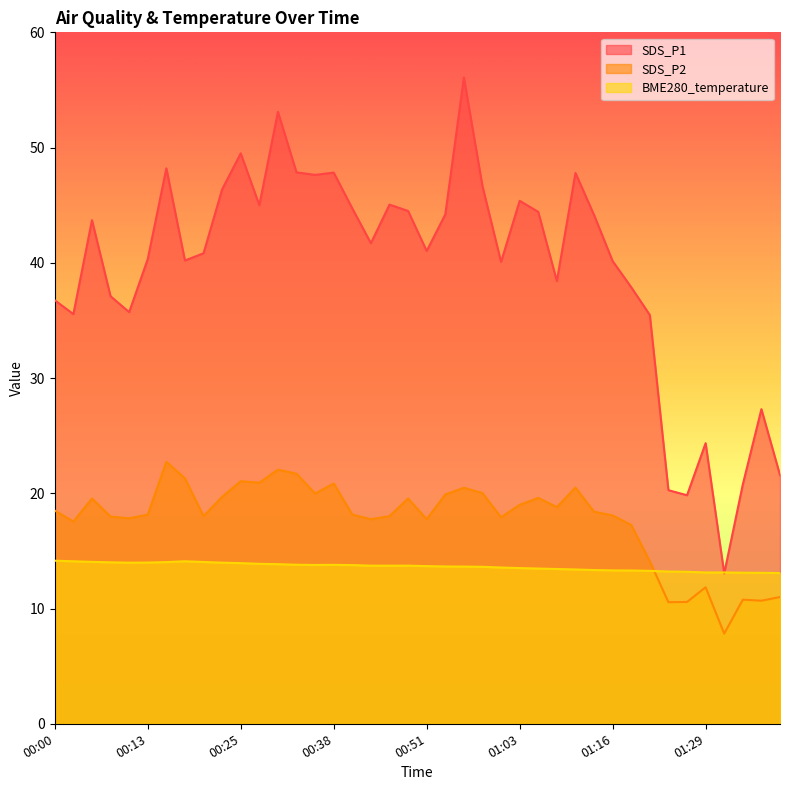

Reading right to left, transcribe all the data shown in this chart.

SDS_P1: 21.6	27.3	20.8	13.1	24.4	19.8	20.3	35.5	37.9	40.1	44.1	47.8	38.4	44.4	45.4	40.1	46.6	56.1	44.2	41.0	44.5	45.0	41.7	44.7	47.8	47.6	47.9	53.1	45.0	49.5	46.4	40.8	40.2	48.2	40.3	35.7	37.1	43.7	35.5	36.8
SDS_P2: 11.0	10.7	10.8	7.8	11.8	10.6	10.6	14.1	17.2	18.1	18.4	20.5	18.8	19.6	19.0	17.9	20.0	20.5	19.9	17.8	19.6	18.0	17.8	18.1	20.9	20.0	21.7	22.1	20.9	21.1	19.7	18.0	21.3	22.7	18.1	17.8	18.0	19.6	17.6	18.5
BME280_temperature: 13.1	13.1	13.1	13.1	13.1	13.2	13.2	13.3	13.3	13.3	13.3	13.4	13.4	13.5	13.5	13.6	13.6	13.6	13.7	13.7	13.7	13.7	13.7	13.8	13.8	13.8	13.8	13.8	13.9	13.9	14.0	14.0	14.1	14.0	14.0	14.0	14.0	14.1	14.1	14.2